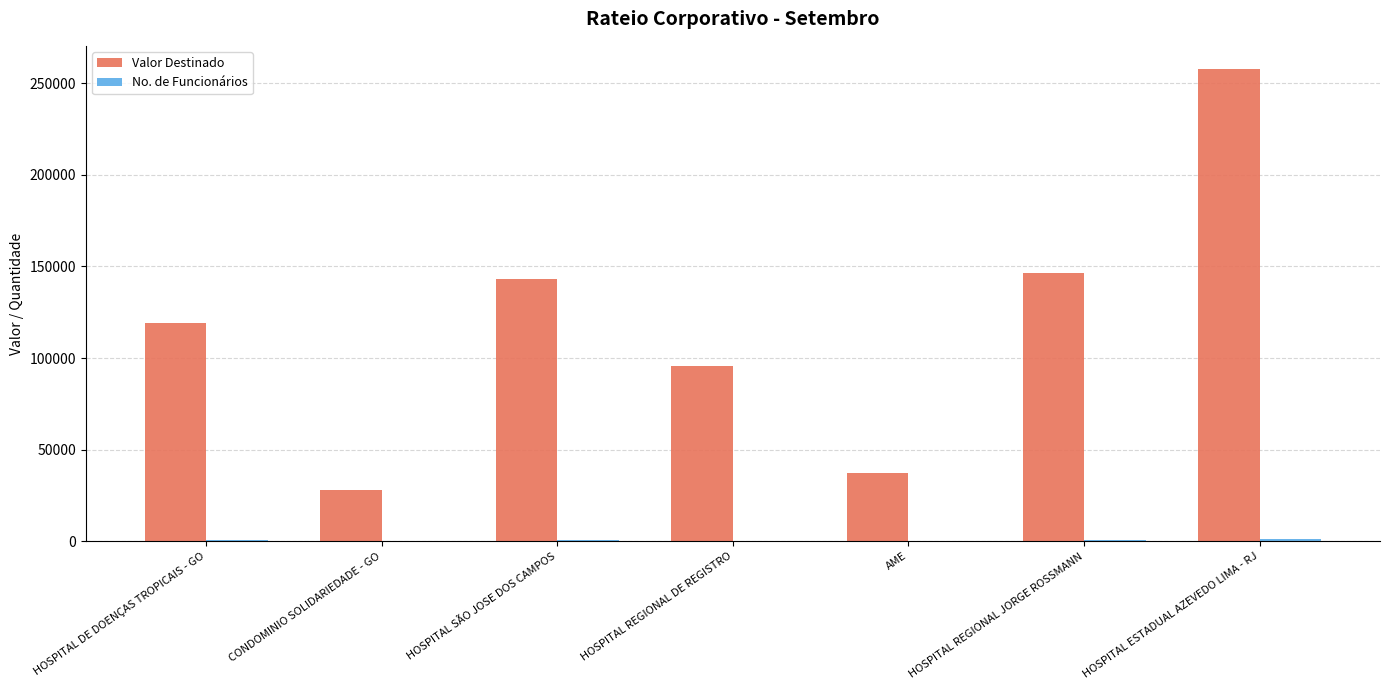

At which label does Valor Destinado reach its peak?

HOSPITAL ESTADUAL AZEVEDO LIMA - RJ